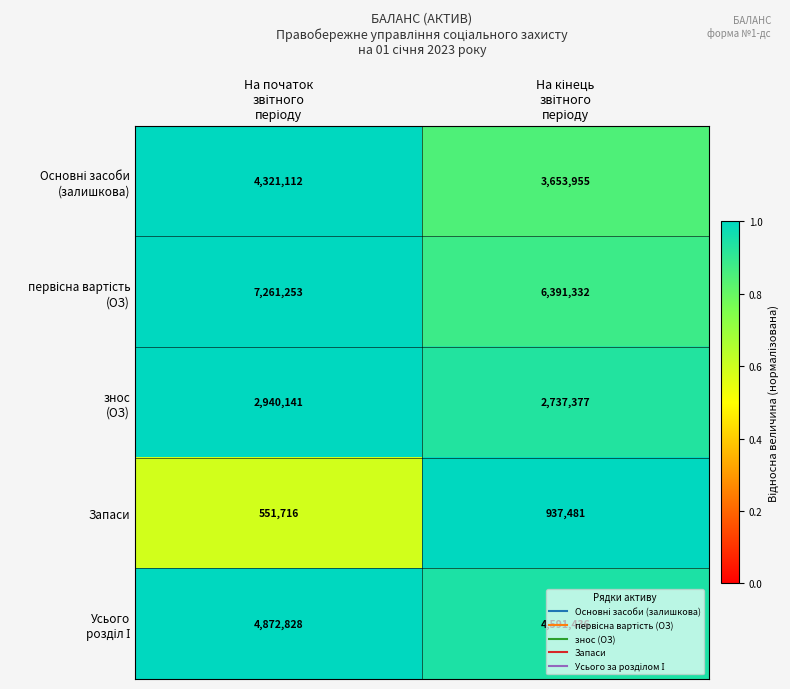

What is the smallest value displayed?

551716